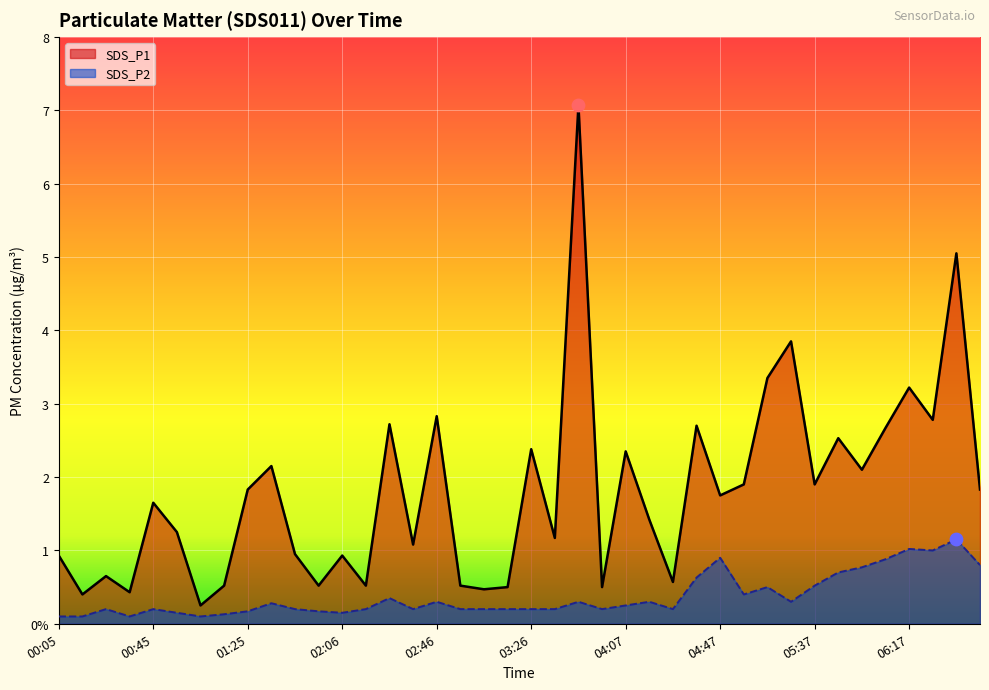

At how many categories does at least one series exceed 2?

15